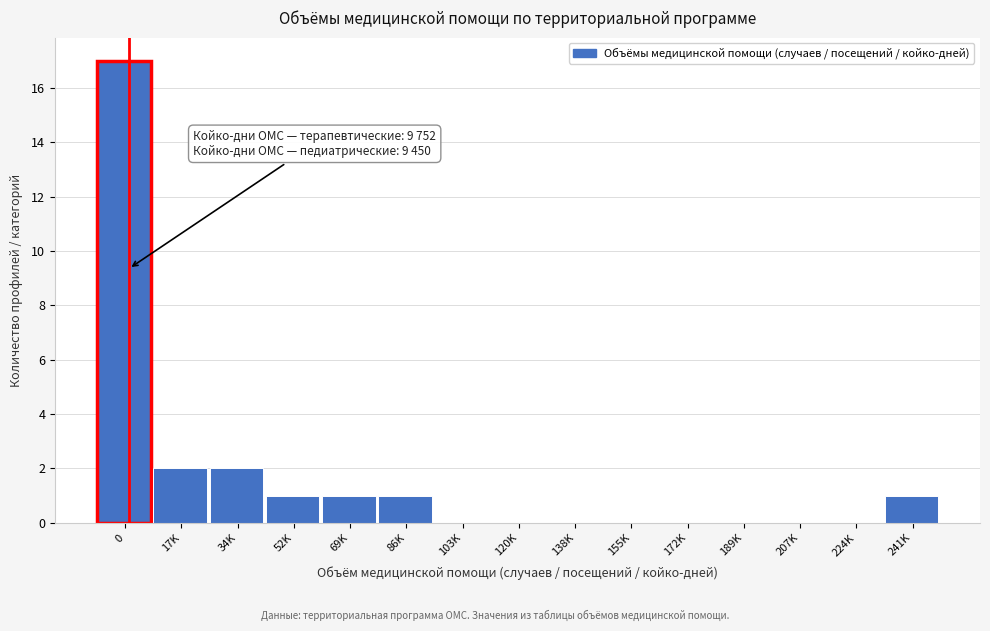

Reading left to right, list all the values displayed in this chart.

0=17	17K=2	34K=2	52K=1	69K=1	86K=1	103K=0	120K=0	138K=0	155K=0	172K=0	189K=0	207K=0	224K=0	241K=1